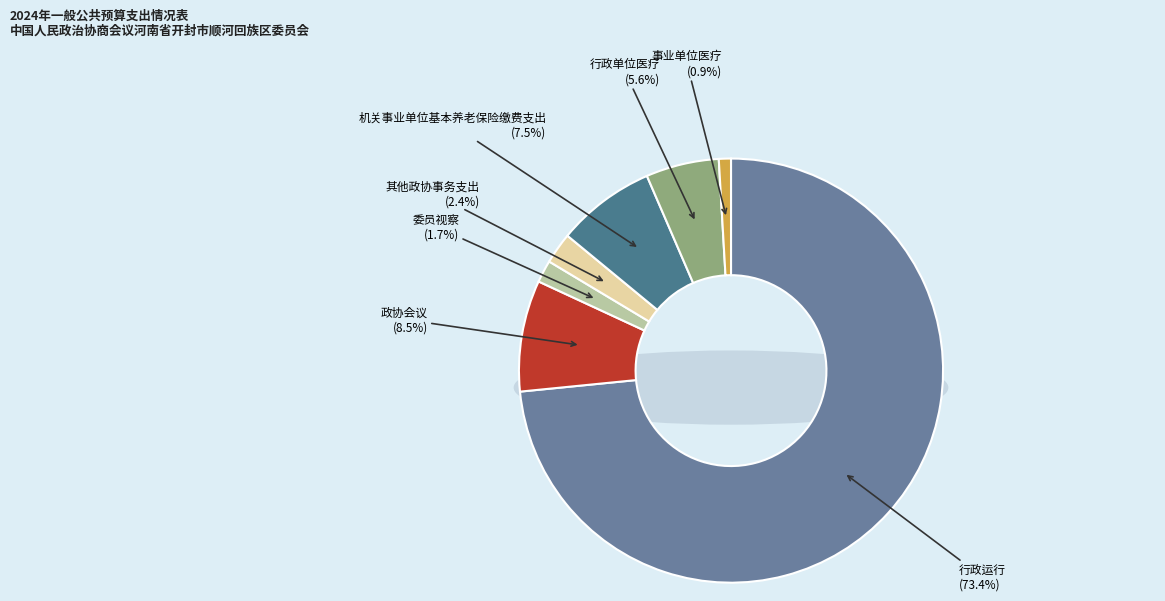

To the nearest percent, what is the combined percentage of 委员视察 and 机关事业单位基本养老保险缴费支出?

9%